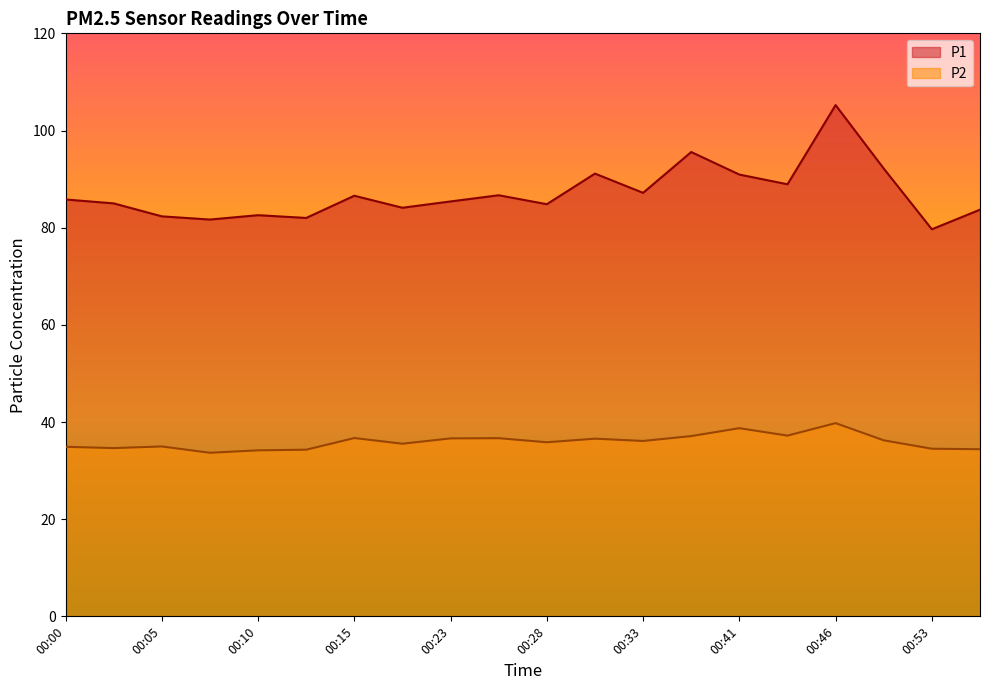

What is the sum of the P1 values at 00:12 and 00:53?

161.7